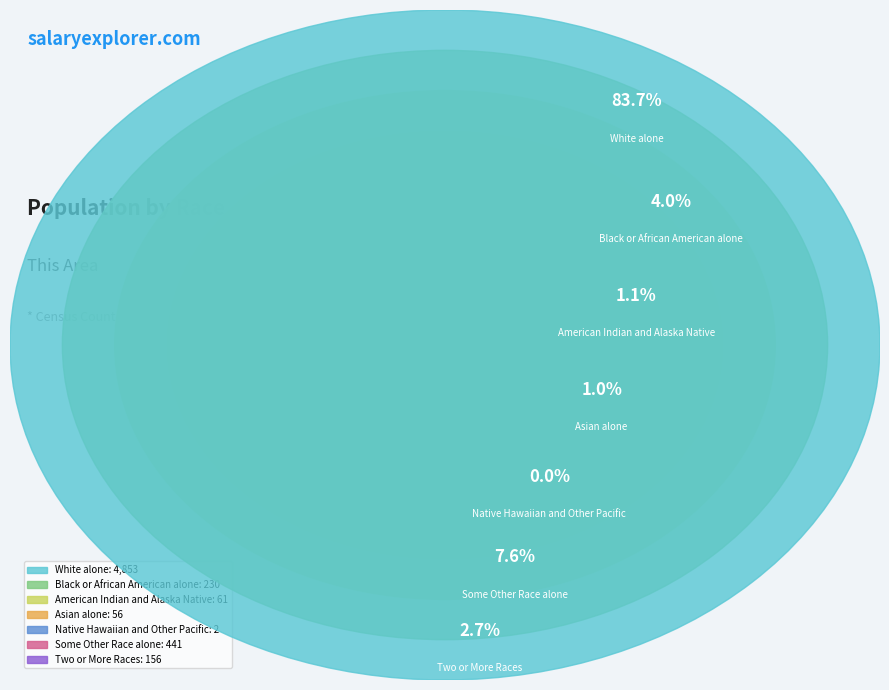

Do Native Hawaiian and Other Pacific and White alone together represent more than half of the pie?

Yes